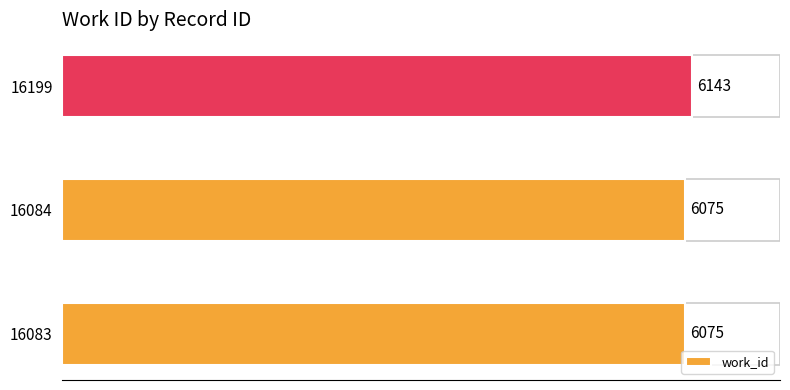

Approximately how many times larger is the value at 16084 compared to 16199?

1.0